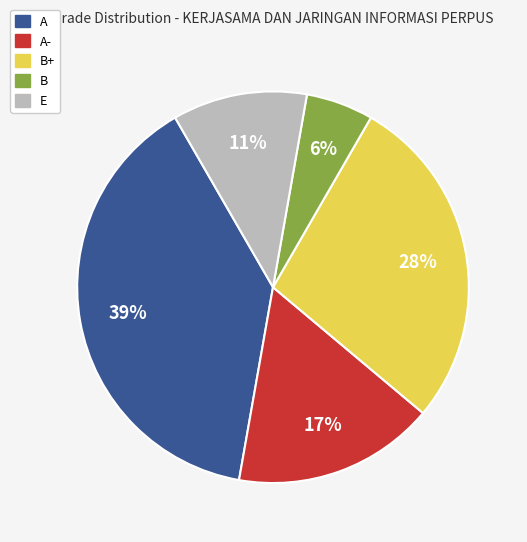

To the nearest percent, what is the difference between the largest and smallest slice percentages?

33%